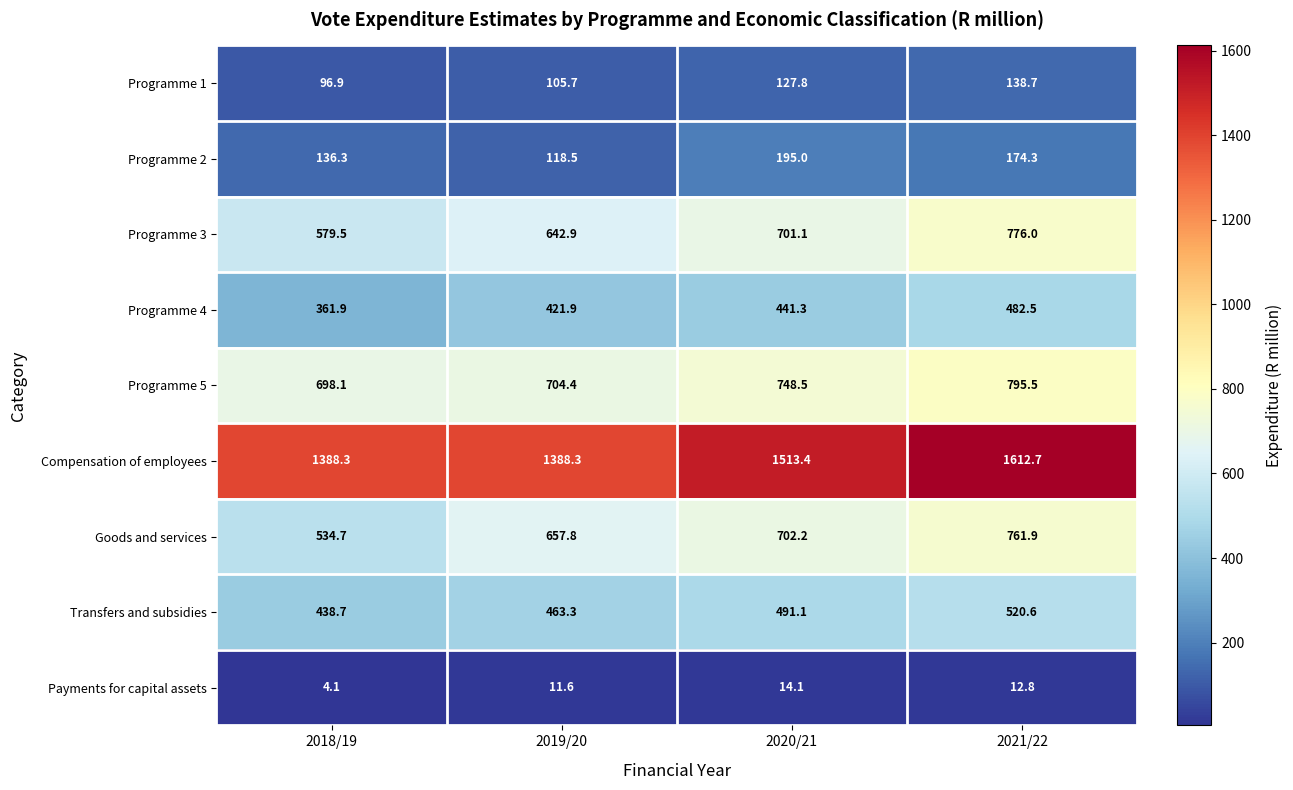

What is the maximum value shown in the chart?

1612.7